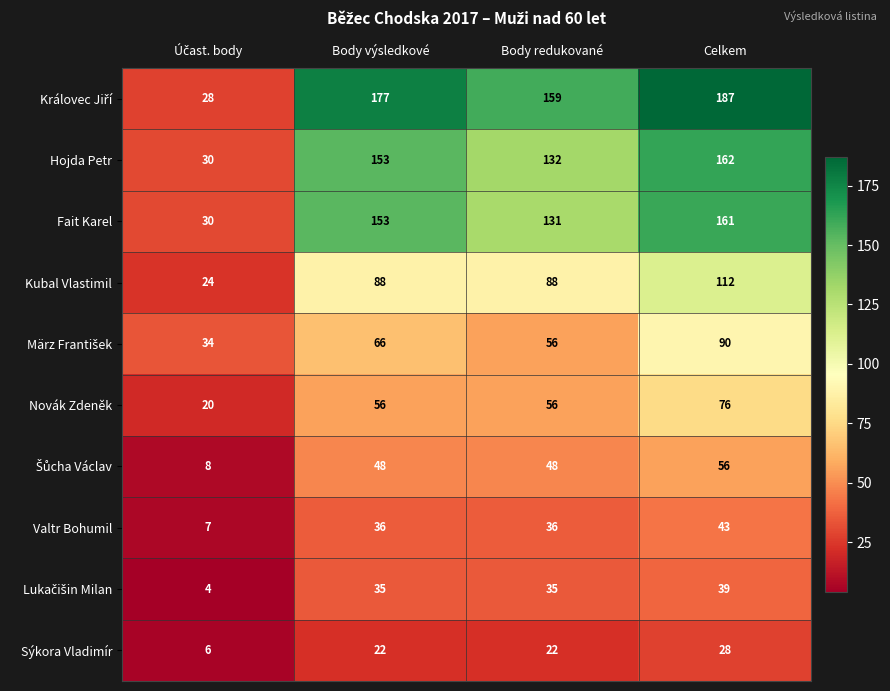

At how many categories does at least one series exceed 27?

4